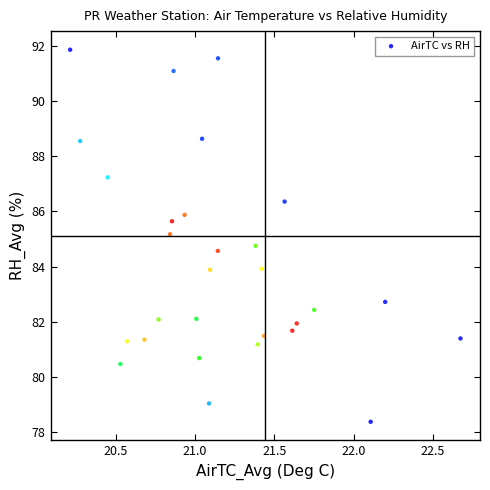

What is the range of X values (max minus min)?

2.5